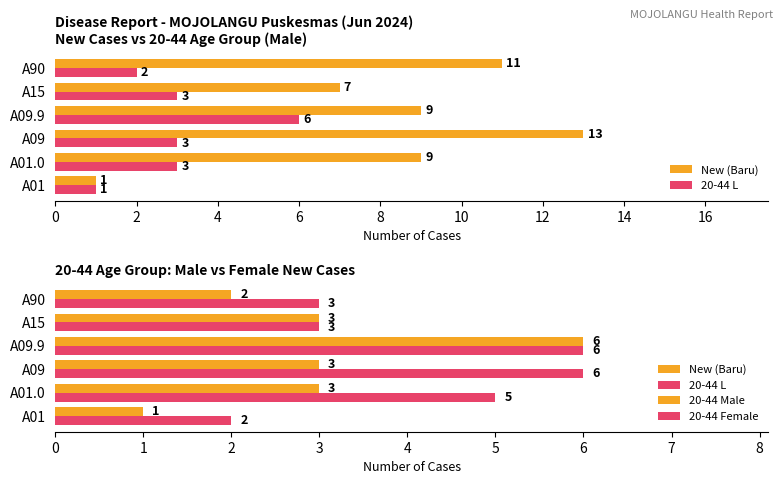

Which series has the largest range (max minus min)?

New (Baru)